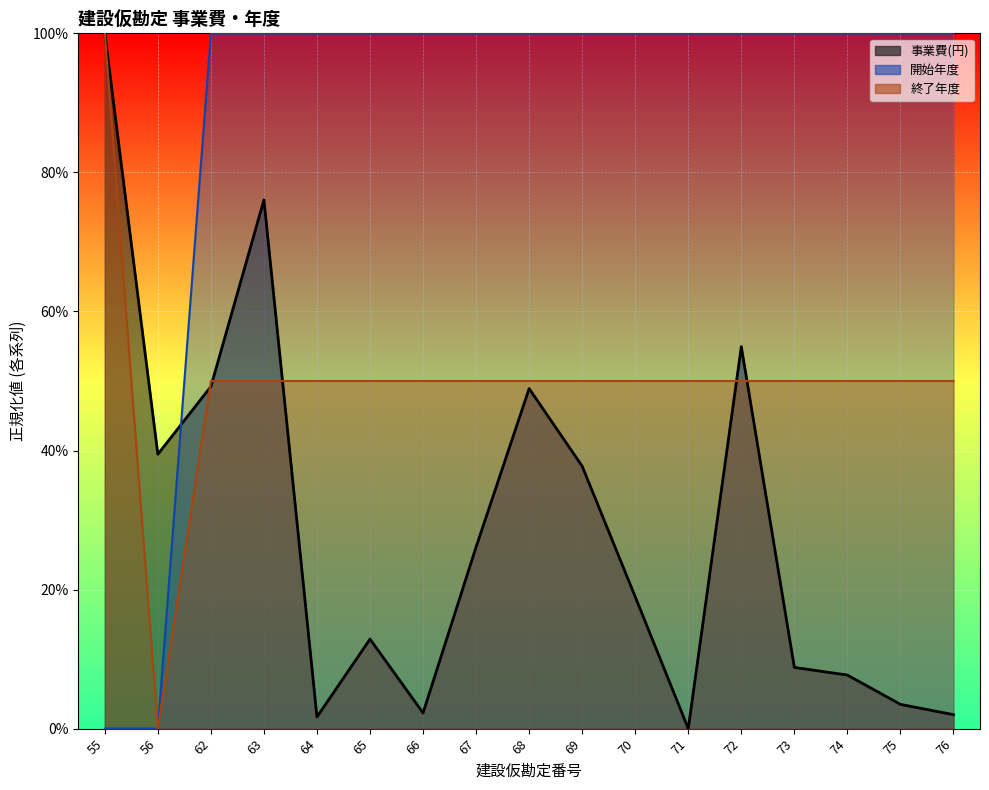

What is the value of the 事業費(円) point at the 4th from the left?

0.8